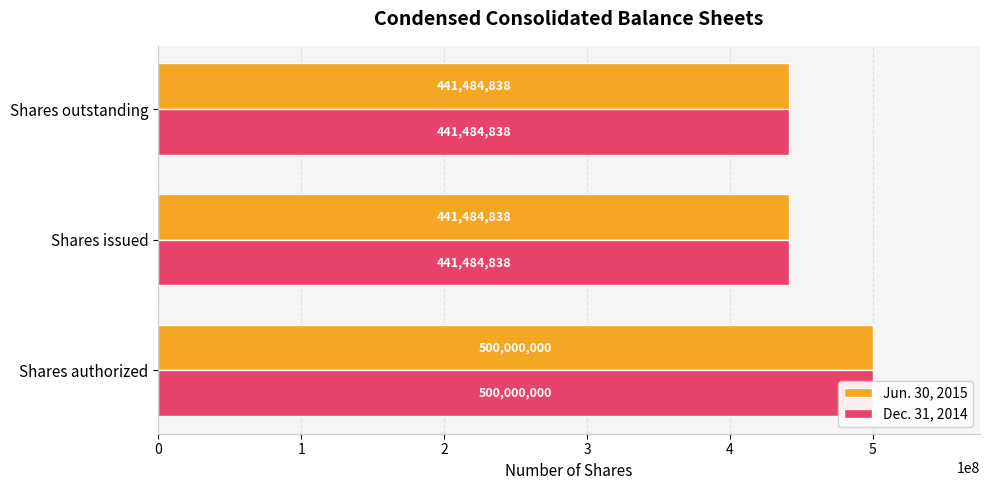

What is the value of the Jun. 30, 2015 bar at the 3rd from the left?

441484838